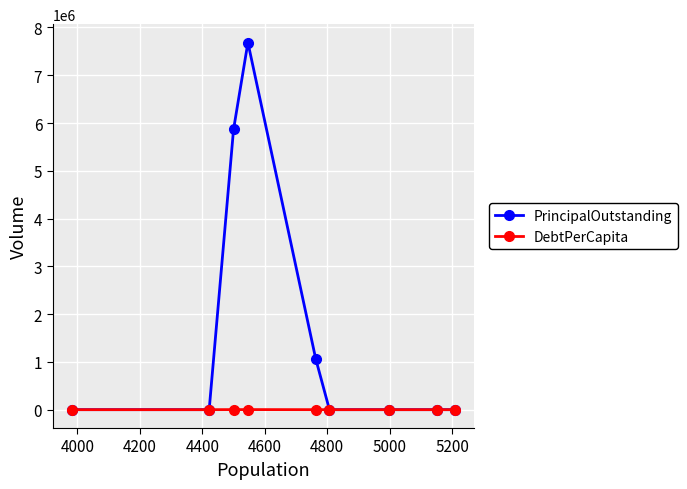

Which series has the largest range (max minus min)?

PrincipalOutstanding